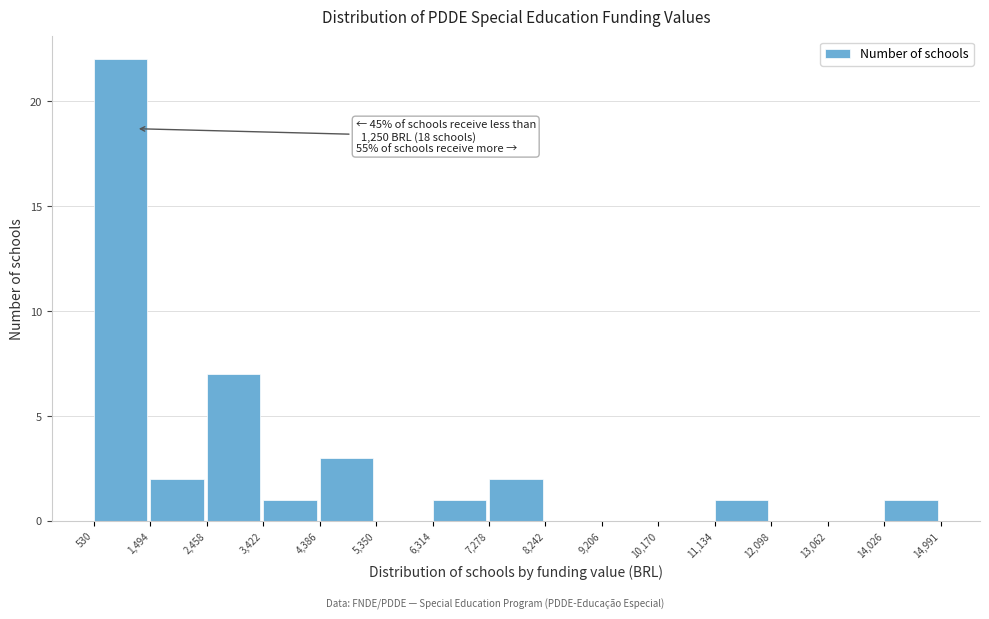

Over which range of the x-axis is the bar tallest?

530 to 1,494